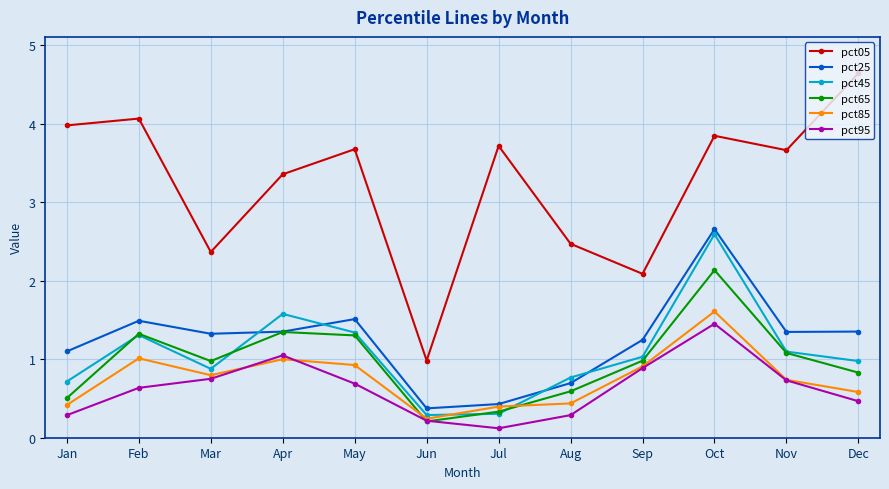

True or false: pct05 and pct65 intersect in this chart.

False